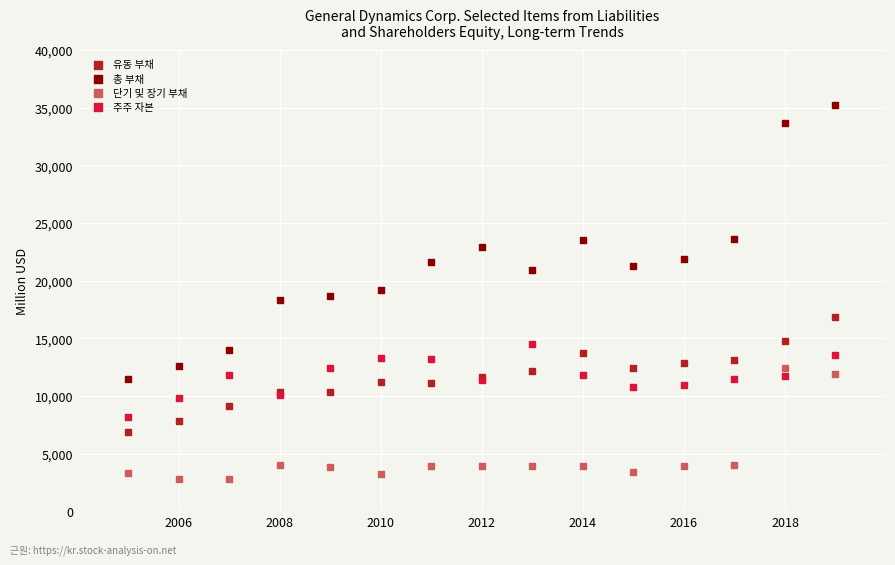

What are all the series names shown in the legend?

유동 부채, 총 부채, 단기 및 장기 부채, 주주 자본